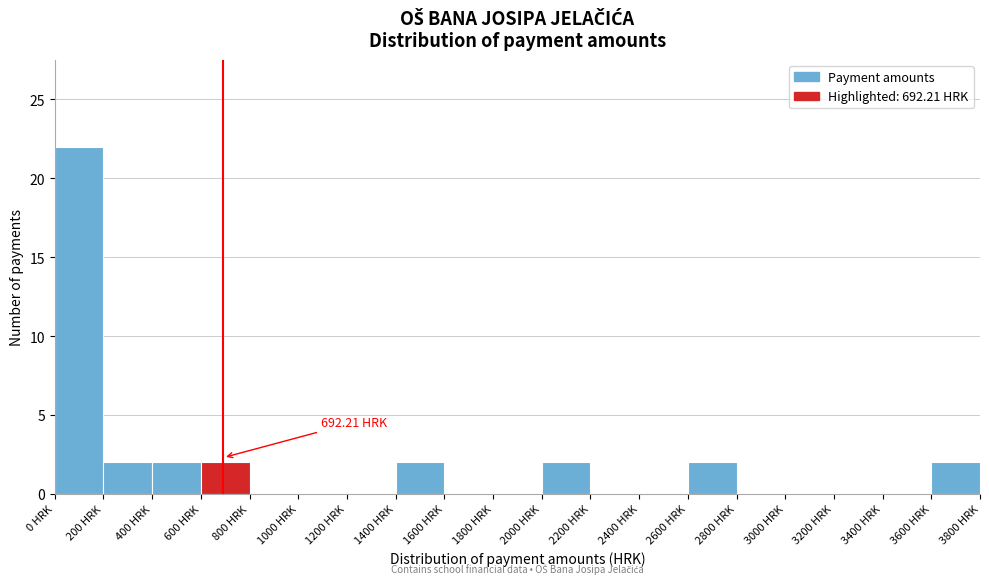

Over which range of the x-axis is the bar tallest?

0 to 200